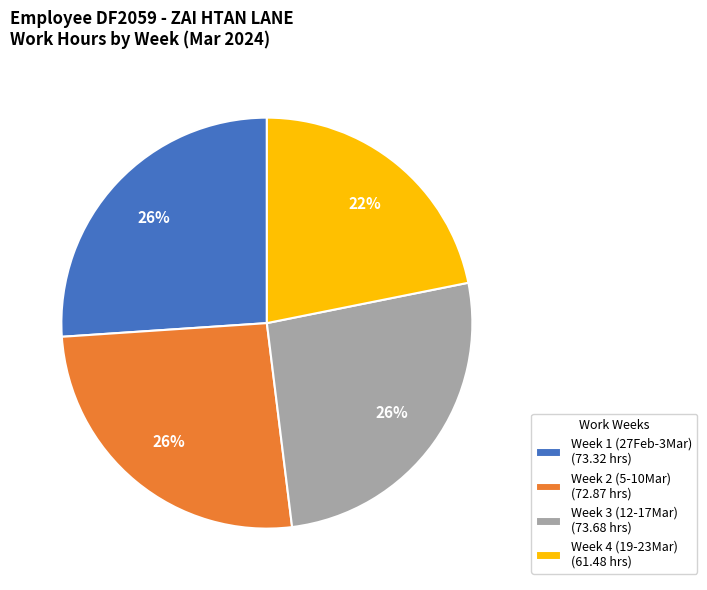

Which slice is the smallest?

Week 4 (19-23Mar) (61.48 hrs)